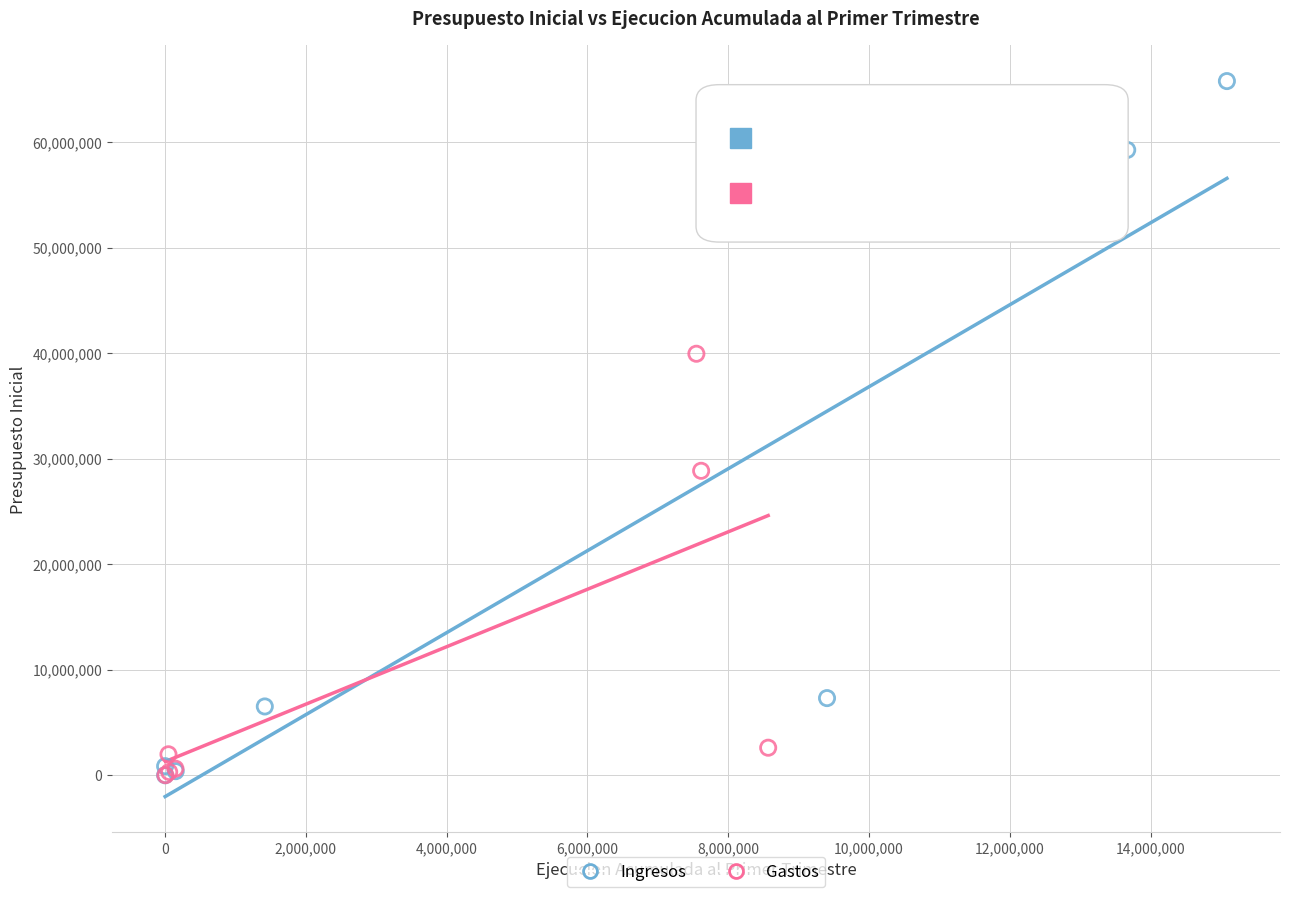

Which series reaches the maximum Y coordinate?

Ingresos